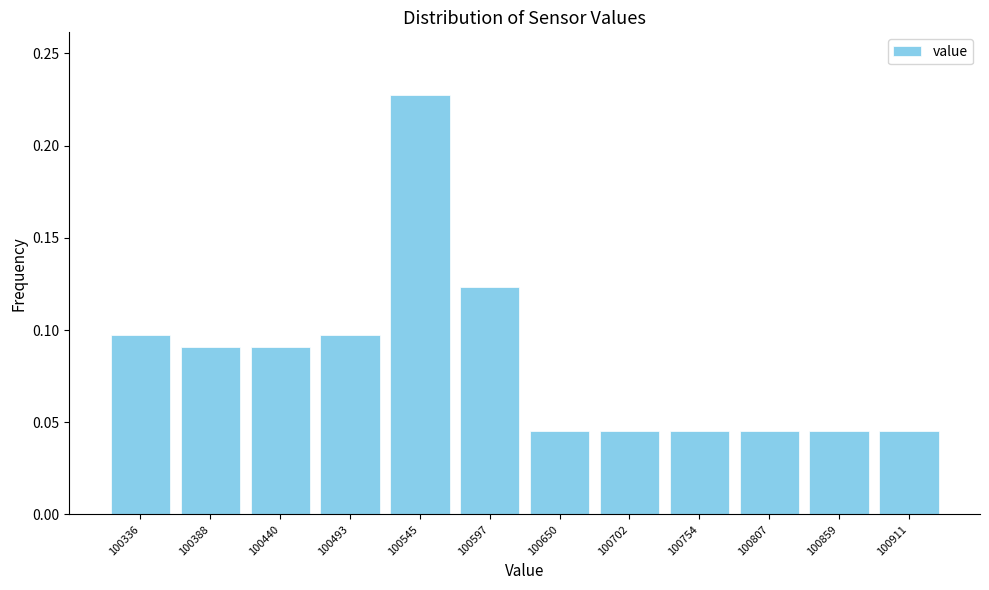

Reading left to right, list every bar in this chart as the range it spans on the x-axis followed by its height. Neither the bar edges nor the heights are printed on the chart, so give them approximately, as read against the axes.

100310 to 100360: 0.095
100360 to 100410: 0.090
100410 to 100470: 0.090
100470 to 100520: 0.095
100520 to 100570: 0.225
100570 to 100620: 0.125
100620 to 100680: 0.045
100680 to 100730: 0.045
100730 to 100780: 0.045
100780 to 100830: 0.045
100830 to 100890: 0.045
100890 to 100940: 0.045